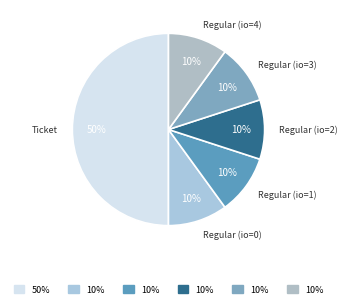

Does any single category account for the majority?

No